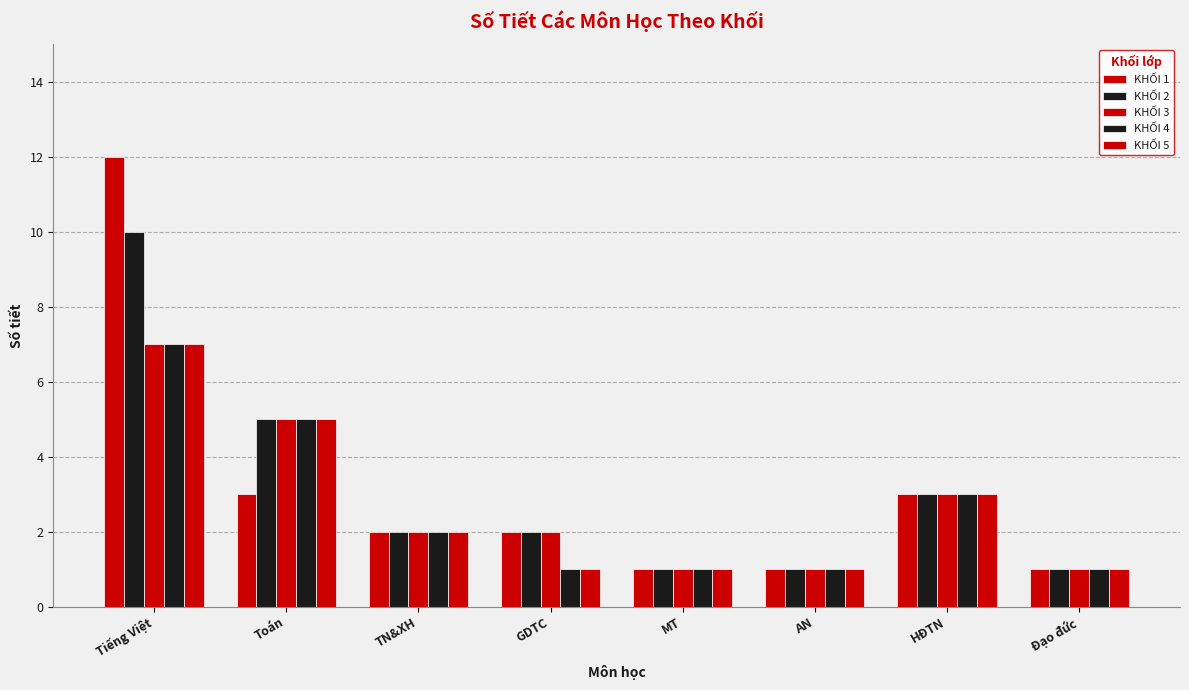

How many groups of bars are there?

8